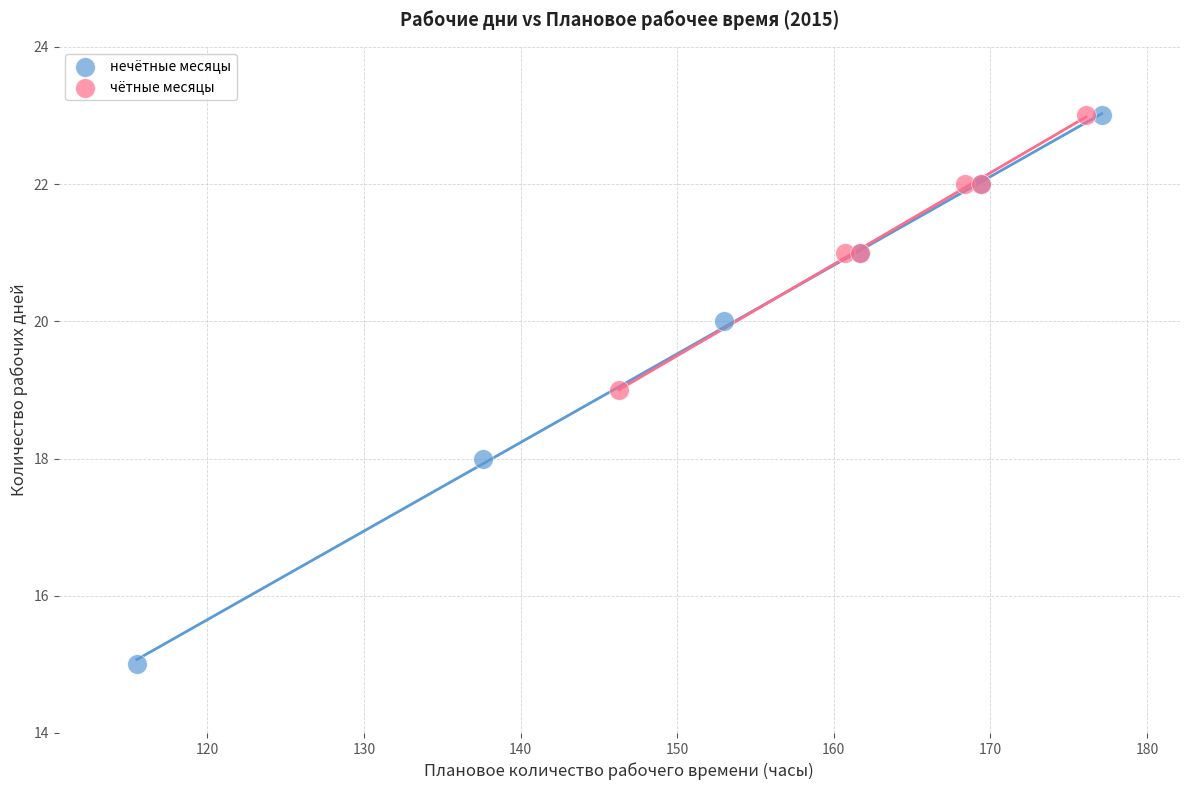

Which series has the largest Y range (max minus min)?

нечётные месяцы